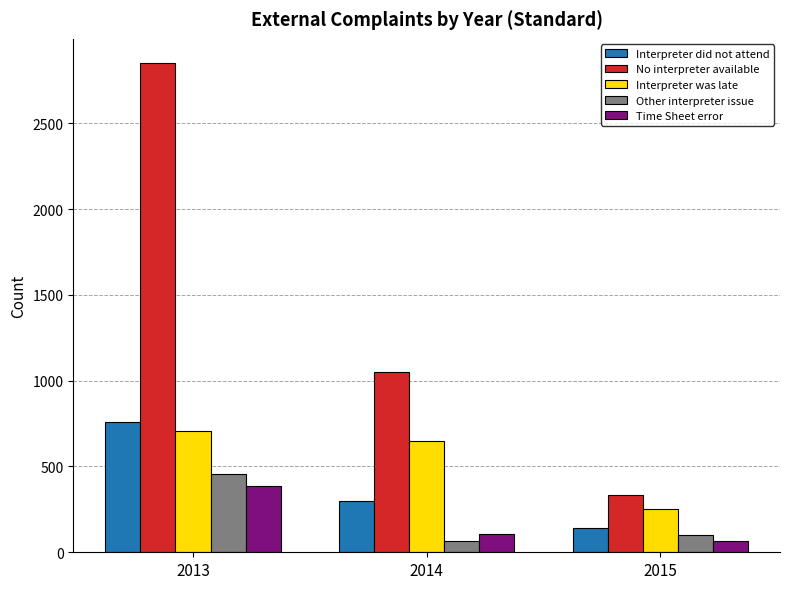

Count the number of categories in the chart.

3